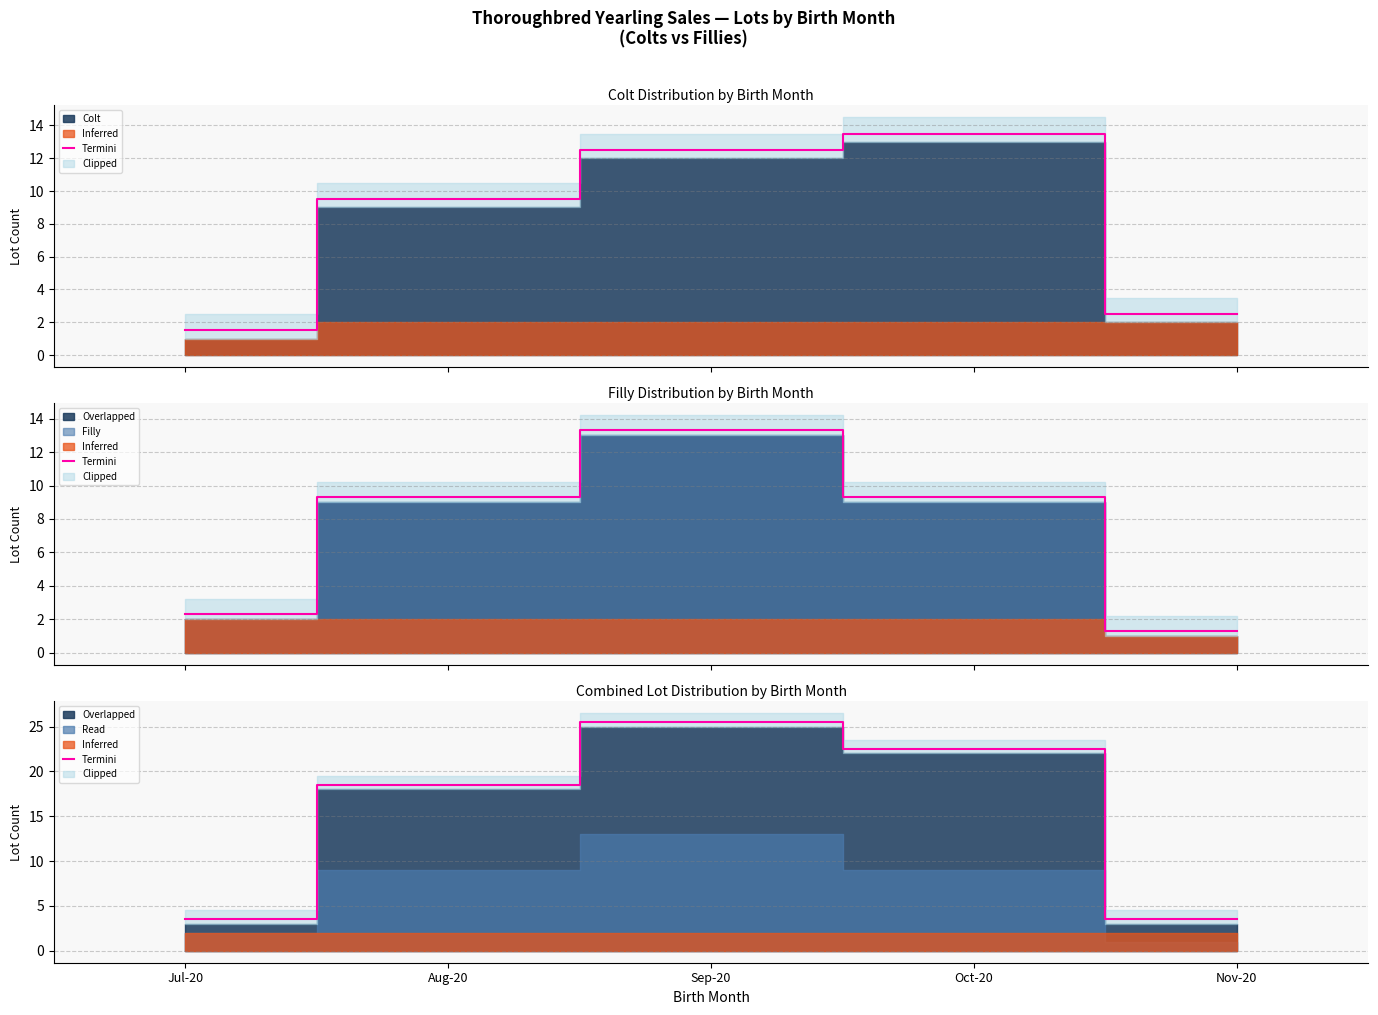

What is the sum of all values?

73.5